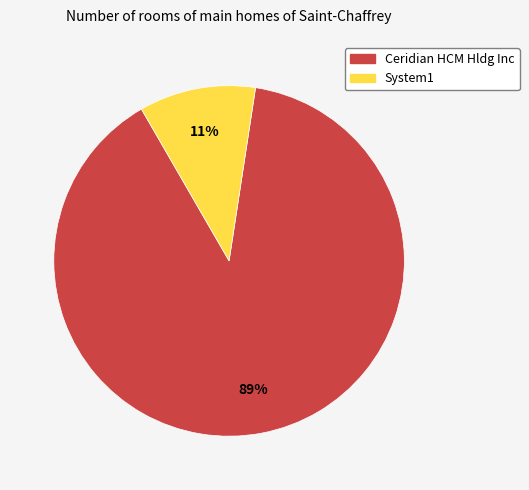

Which slice is the smallest?

System1